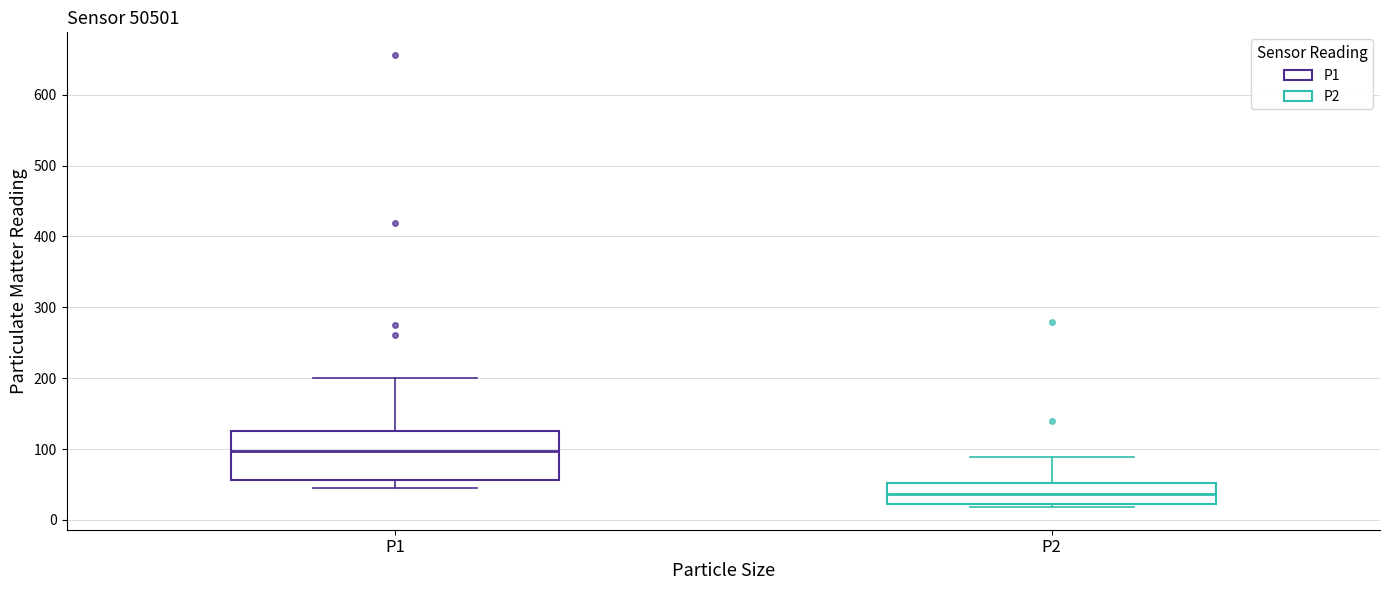

Reading left to right, read every box against the y-axis: the position of its median line, the range the box covers, and the ends of its whiskers. The values are not printed on the chart, so give them approximately, as read against the axis.

P1: median 100, box 60 to 130, whiskers 50 to 200
P2: median 40, box 20 to 50, whiskers 20 (just below the box's lower edge) to 90